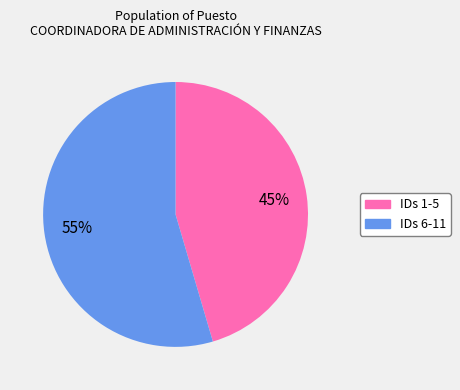

To the nearest percent, what is the average slice percentage?

50%